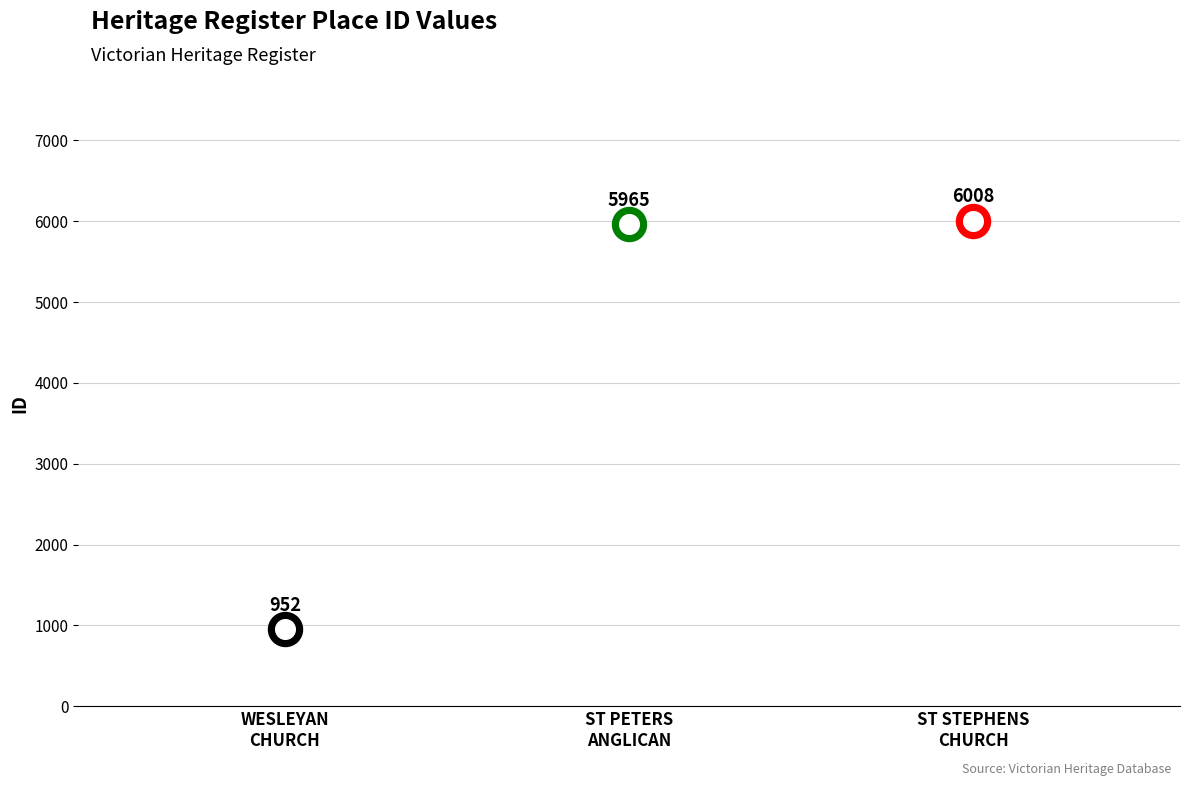

What is the change in value from ST PETERS ANGLICAN CHURCH to ST STEPHENS CHURCH AND SCHOOL?

+43